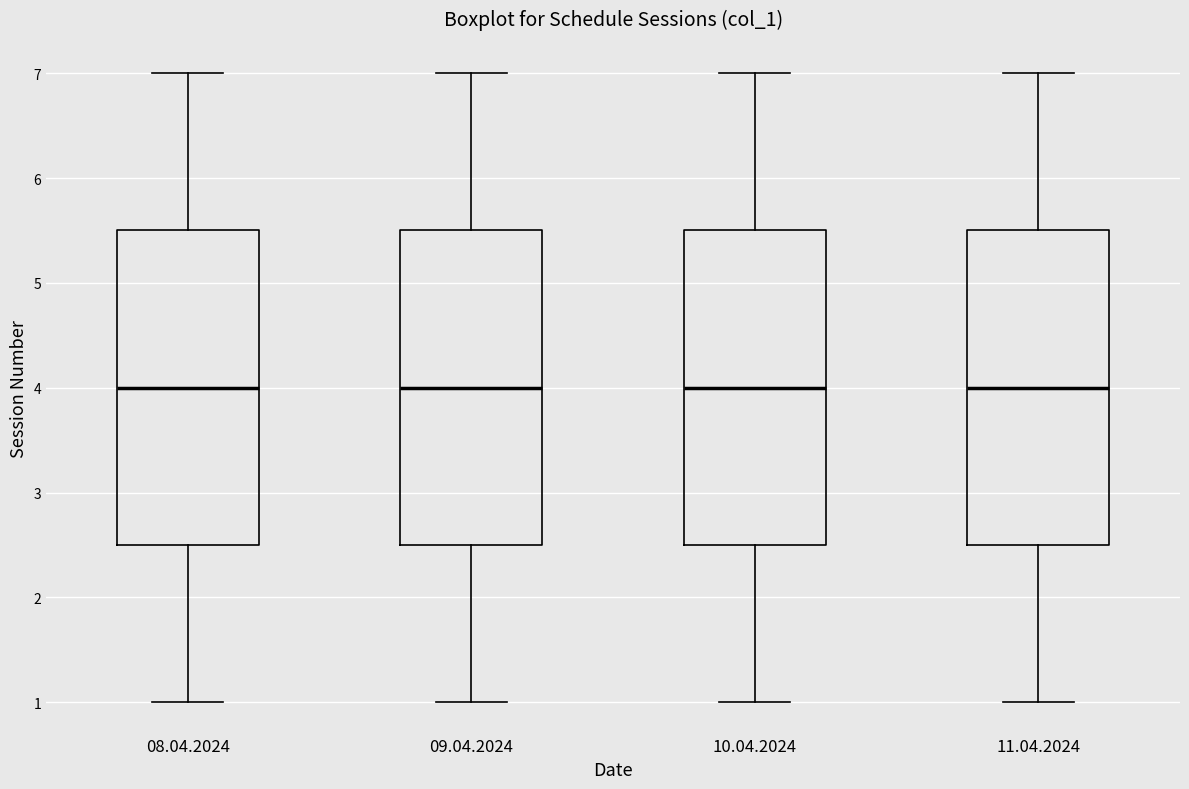

Where does the median line of the box for 08.04.2024 sit on the y-axis? The values are not printed on the chart, so give them approximately, as read against the axis.

4.0